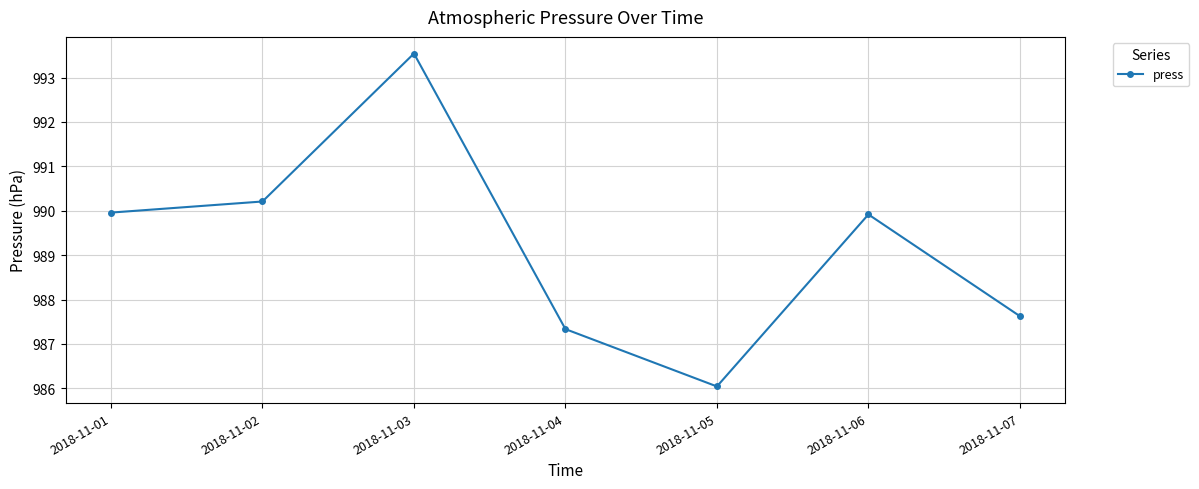

Between 2018-11-03 and 2018-11-01, which is larger?

2018-11-03